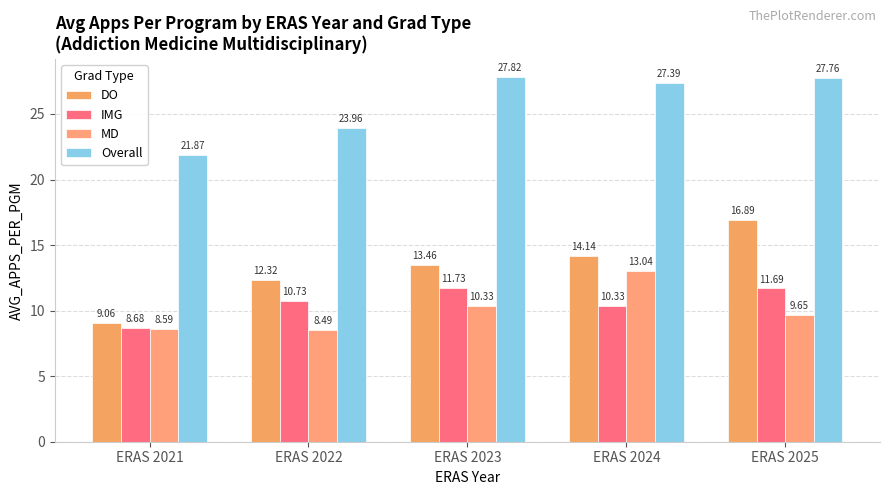

What is the average value of the Overall series?

25.8